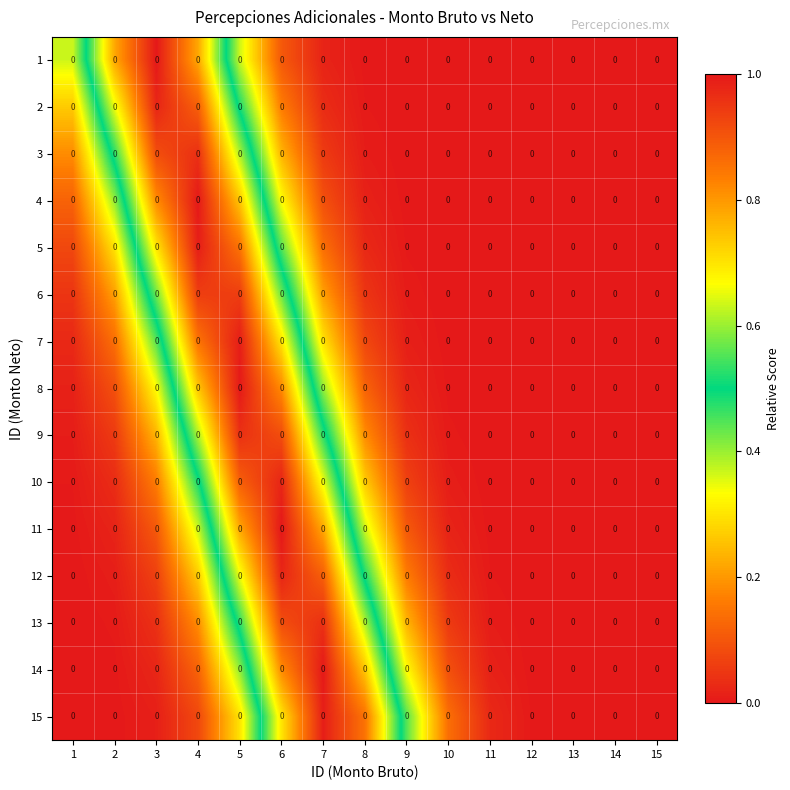

At which label is 7 closest to 0?

15